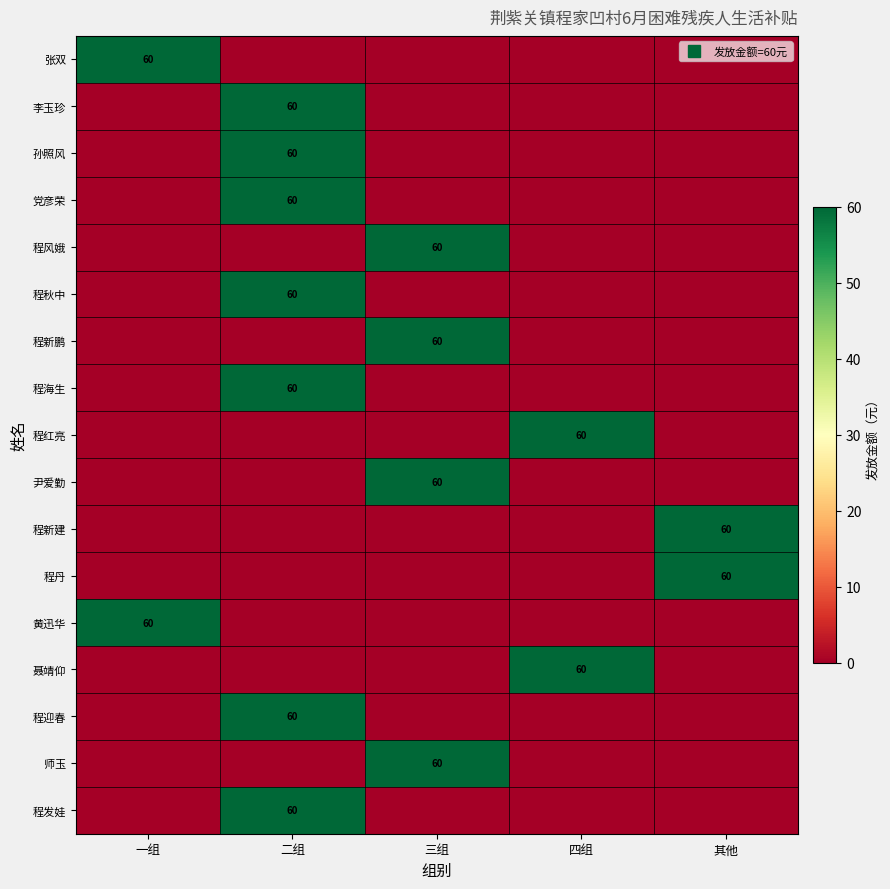

What is the average value of the 党彦荣 series?

12